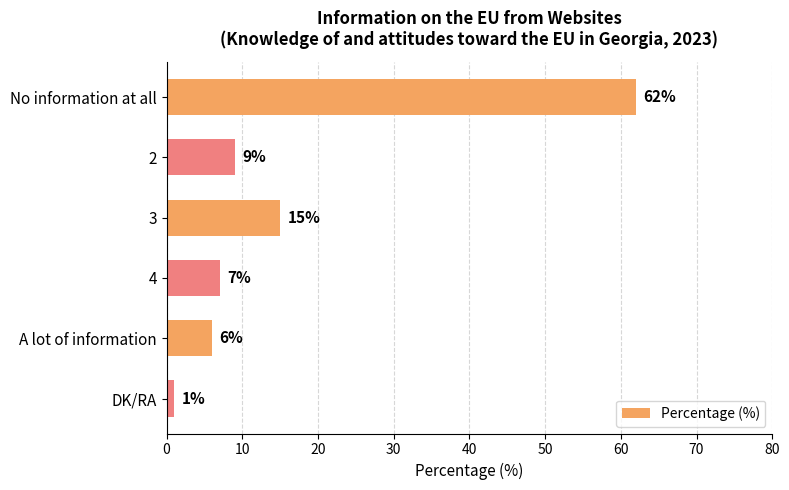

True or false: the data shows 62 at No information at all.

True